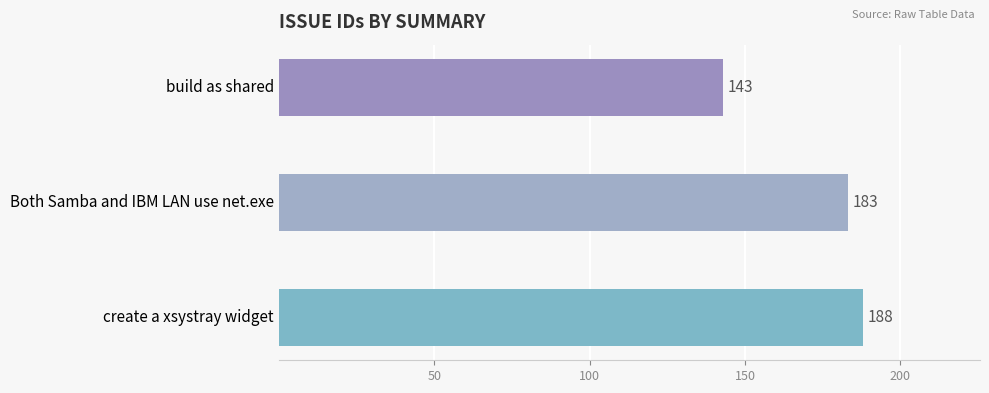

Rank the categories by value from highest to lowest.

create a xsystray widget, Both Samba and IBM LAN use net.exe, build as shared